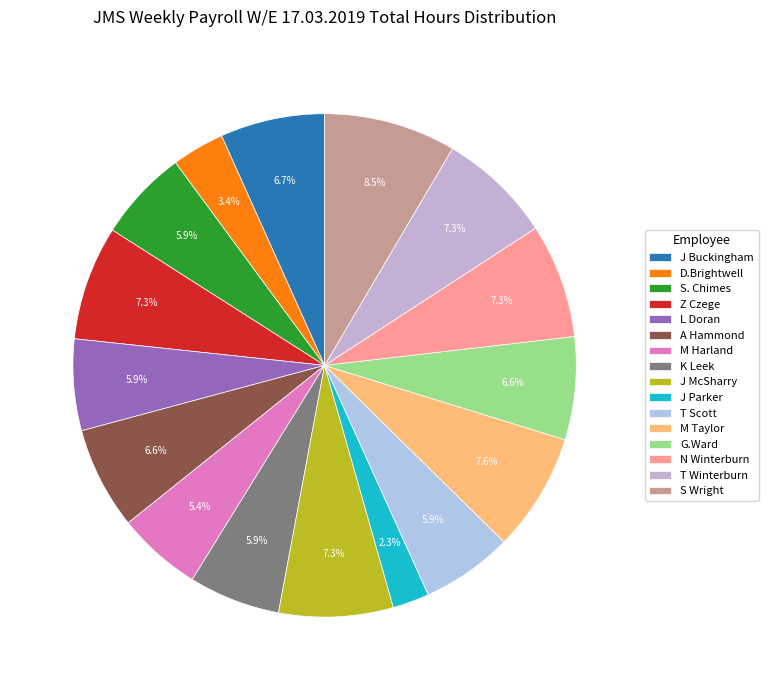

Do S. Chimes and Z Czege together represent more than half of the pie?

No